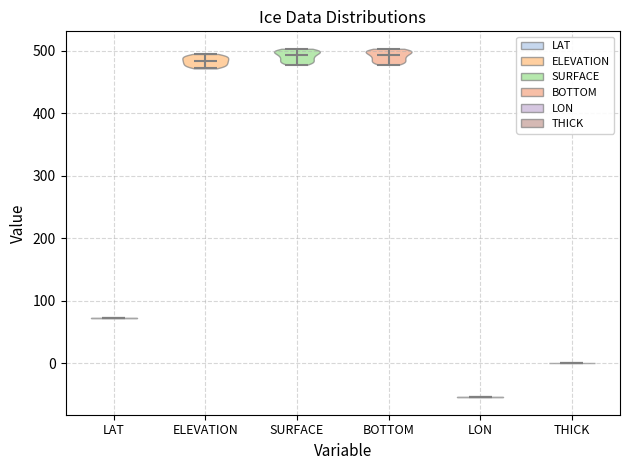

Reading left to right, read every violin against the y-axis: where its median line is, and the lowest and highest points it reaches. The values are not printed on the chart, so give them approximately, as read against the axis.

LAT: median line 70, lowest point 70, highest point 70
ELEVATION: median line 480, lowest point 470, highest point 490
SURFACE: median line 490, lowest point 480, highest point 500
BOTTOM: median line 490, lowest point 480, highest point 500
LON: median line -50, lowest point -50, highest point -50
THICK: median line 0, lowest point 0, highest point 0